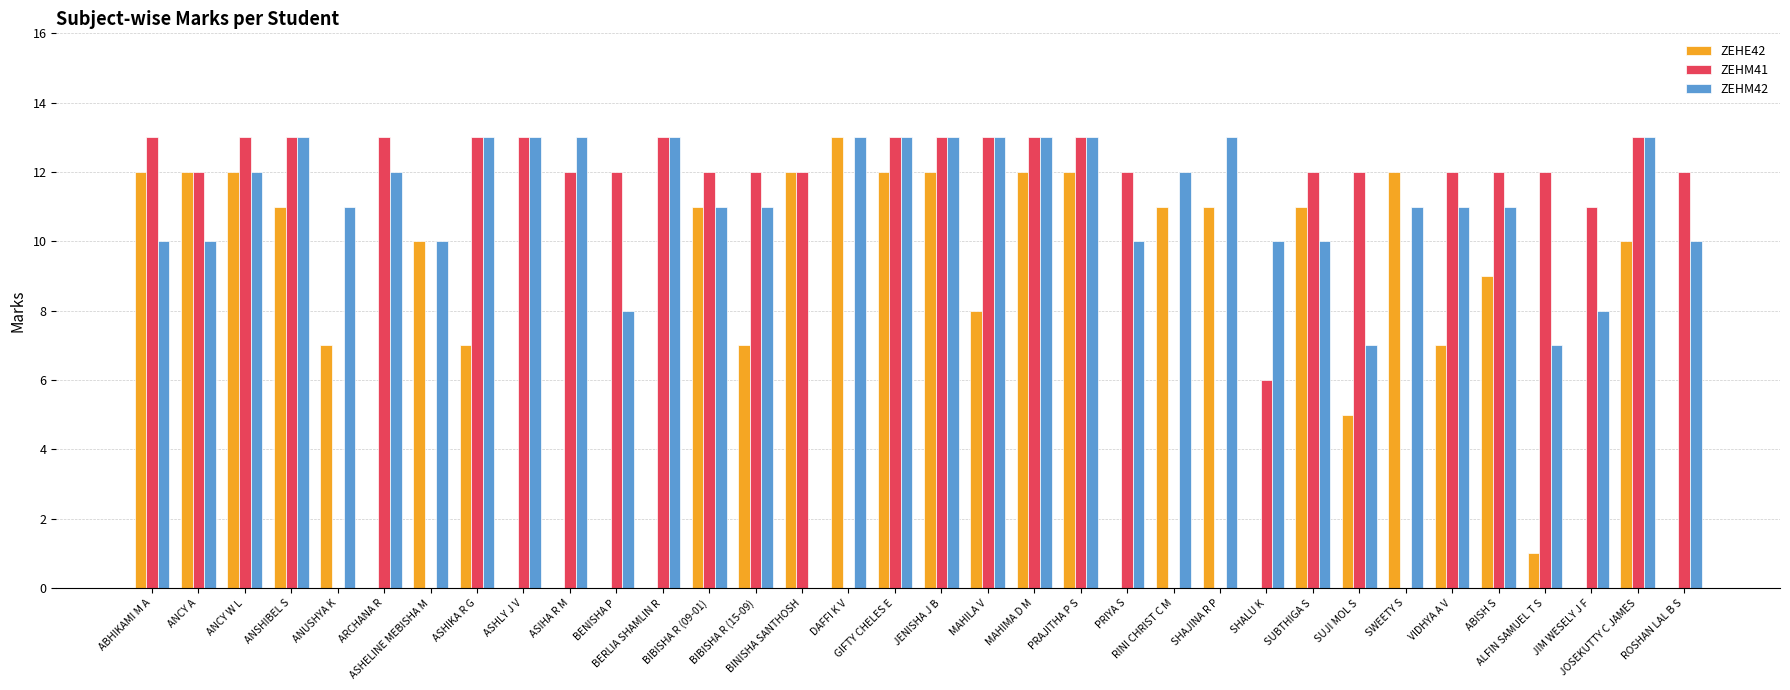

Which series has the largest total across all categories?

ZEHM42